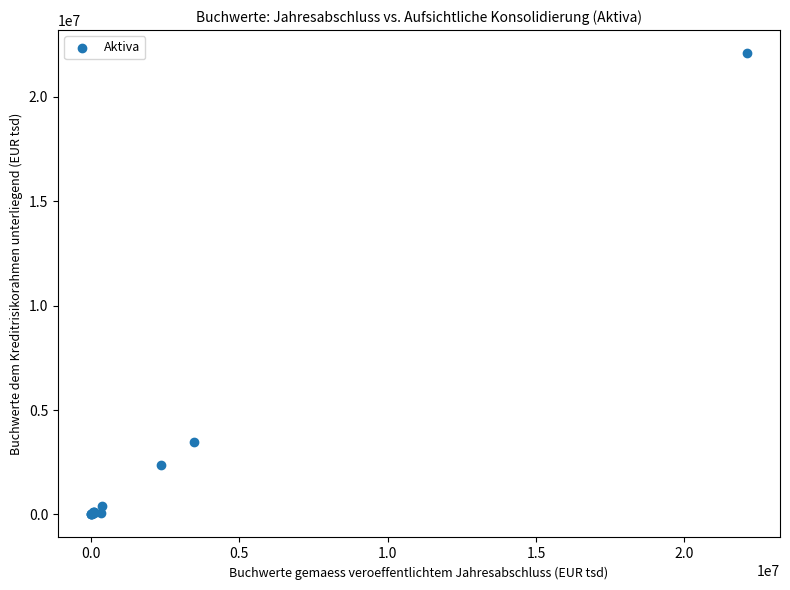

What Y value in the scatter plot is closest to 11049571?

3473153